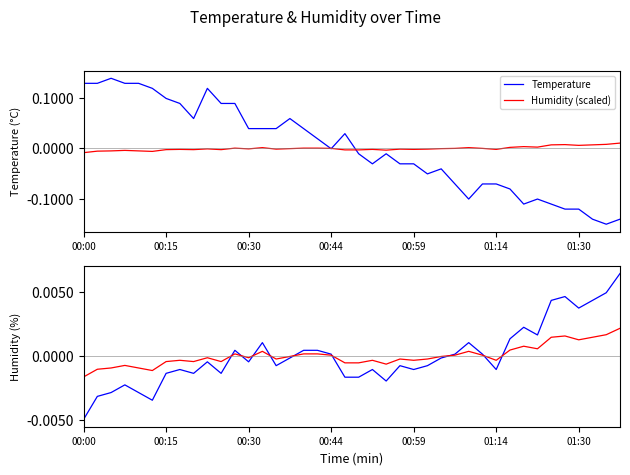

What are all the series names shown in the legend?

Temperature, Humidity (scaled)